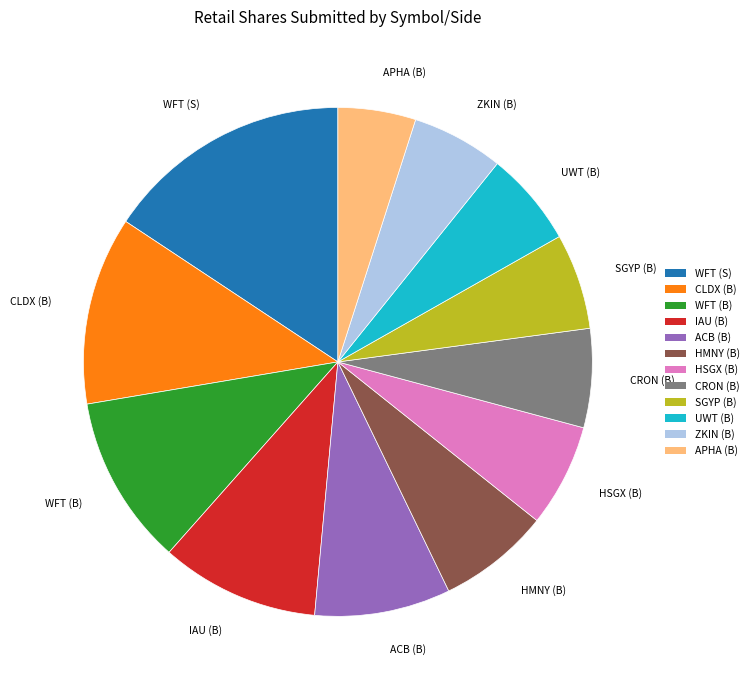

Which category has the smallest portion of the pie?

APHA (B)